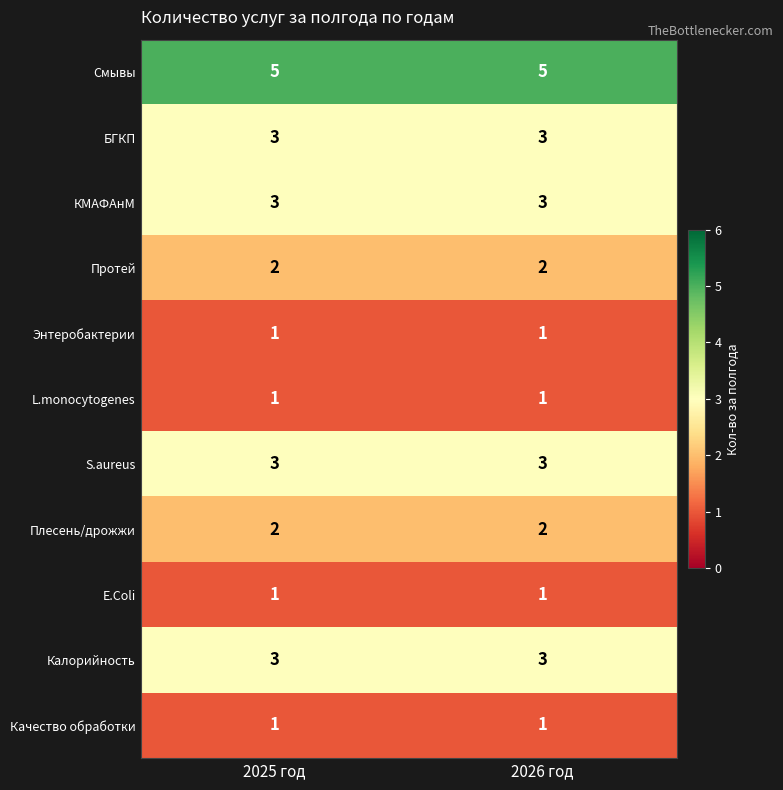

What is the sum of the S.aureus values at 2025 год and 2026 год?

6